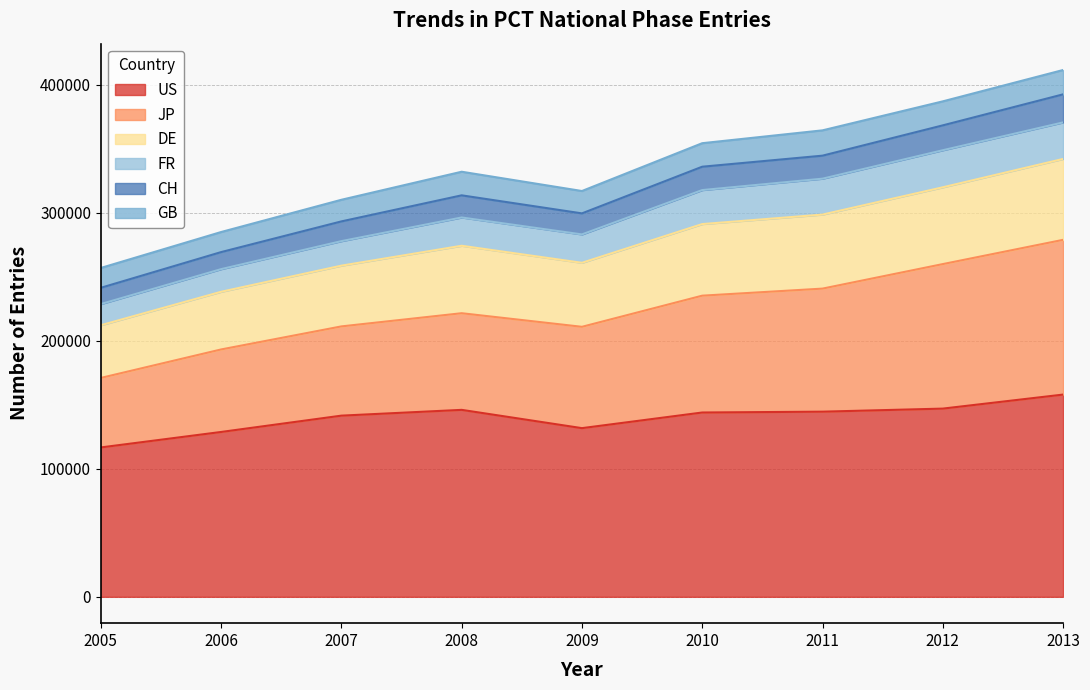

At which label does CH first exceed 313542?

2010